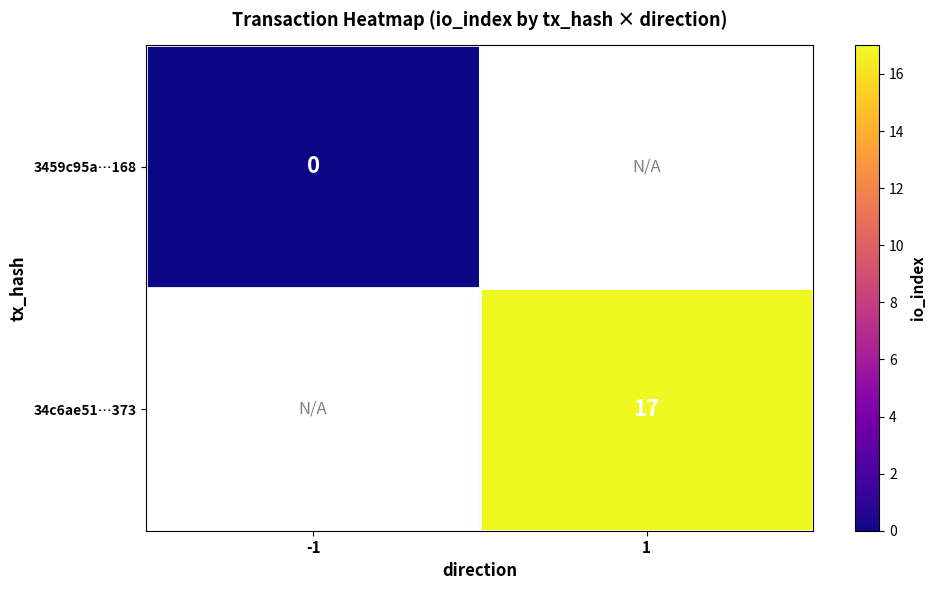

Is it true that 34c6ae51…373 equals 9 at 1?

False